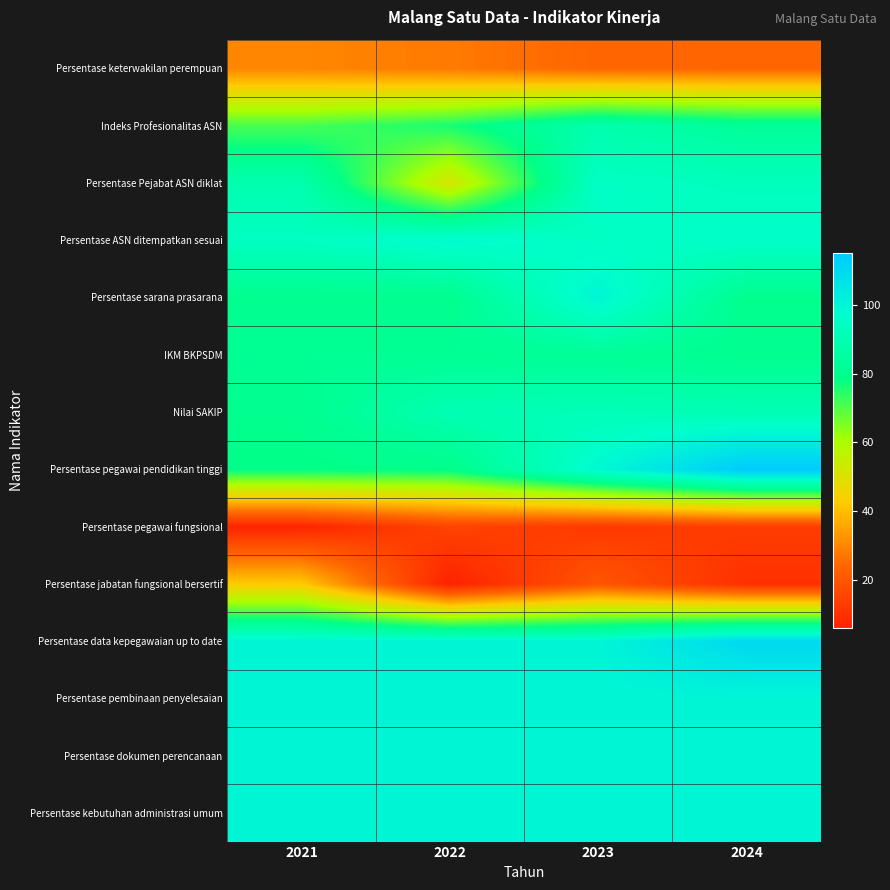

Reading left to right, extract all data points from this chart.

Persentase keterwakilan perempuan: 2021=30.0	2022=28.0	2023=24.0	2024=24.0
Indeks Profesionalitas ASN: 2021=71.1	2022=76.3	2023=88.5	2024=83.1
Persentase Pejabat ASN diklat: 2021=89.0	2022=51.2	2023=94.9	2024=92.5
Persentase ASN ditempatkan sesuai: 2021=93.8	2022=98.0	2023=94.5	2024=95.8
Persentase sarana prasarana: 2021=80.0	2022=80.0	2023=100.0	2024=80.0
IKM BKPSDM: 2021=81.8	2022=81.8	2023=82.3	2024=80.6
Nilai SAKIP: 2021=80.3	2022=90.2	2023=91.4	2024=90.5
Persentase pegawai pendidikan tinggi: 2021=78.6	2022=79.0	2023=99.0	2024=115.0
Persentase pegawai fungsional: 2021=6.8	2022=15.1	2023=12.3	2024=13.4
Persentase jabatan fungsional bersertif: 2021=42.5	2022=6.0	2023=20.0	2024=10.0
Persentase data kepegawaian up to date: 2021=100.0	2022=100.0	2023=100.0	2024=110.0
Persentase pembinaan penyelesaian: 2021=100.0	2022=100.0	2023=100.0	2024=100.0
Persentase dokumen perencanaan: 2021=100.0	2022=100.0	2023=100.0	2024=100.0
Persentase kebutuhan administrasi umum: 2021=100.0	2022=100.0	2023=100.0	2024=100.0